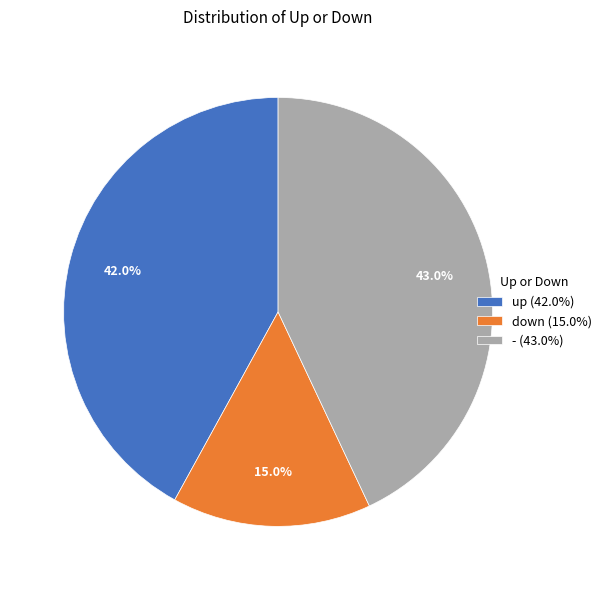

Count the number of slices in the pie.

3